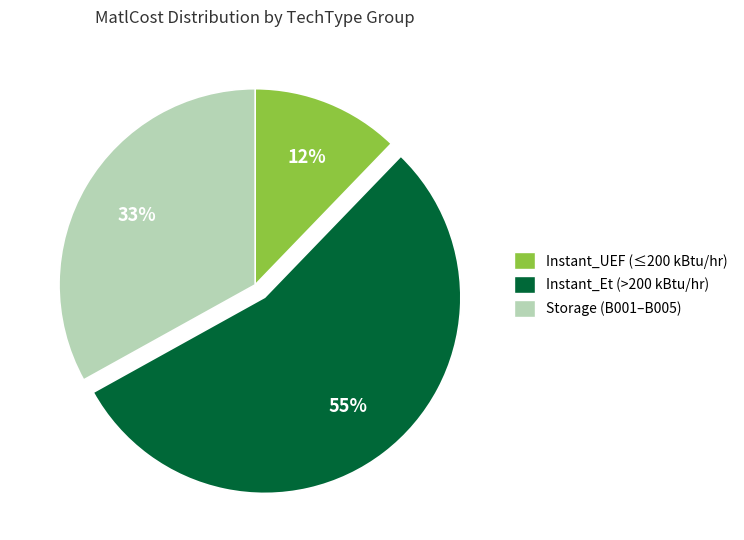

Combined, do Instant_UEF (≤200 kBtu/hr) and Instant_Et (>200 kBtu/hr) account for over 50%?

Yes